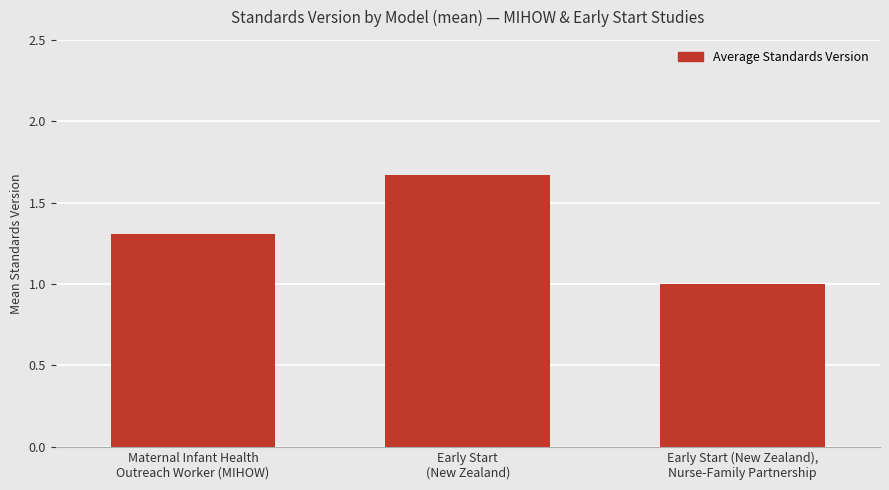

What position from the right is Maternal Infant Health
Outreach Worker (MIHOW)?

3